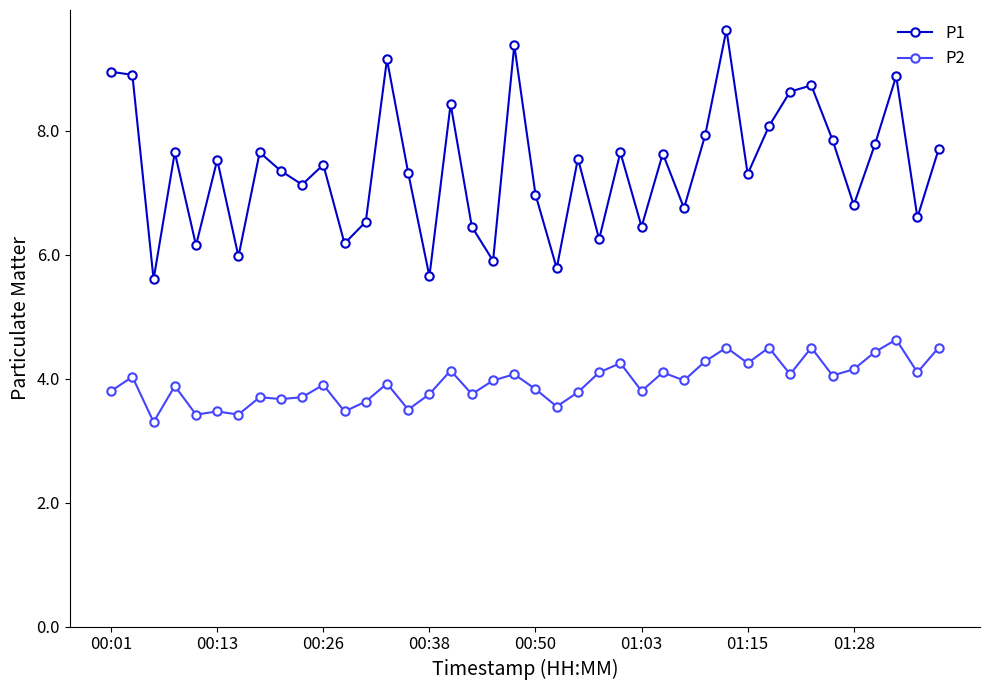

Which series has the largest total across all categories?

P1